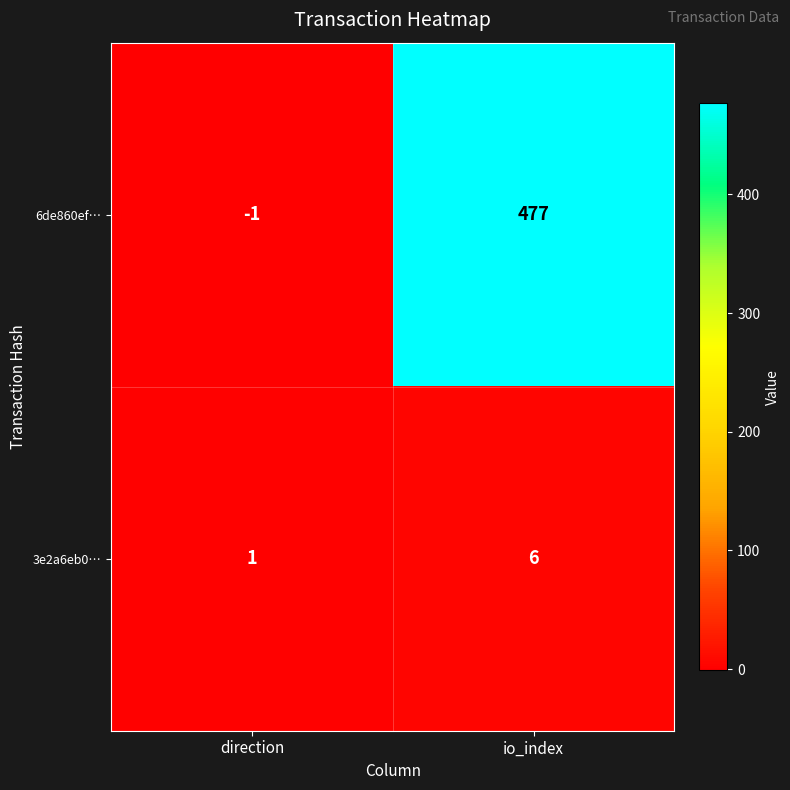

What is the minimum value shown in the chart?

-1